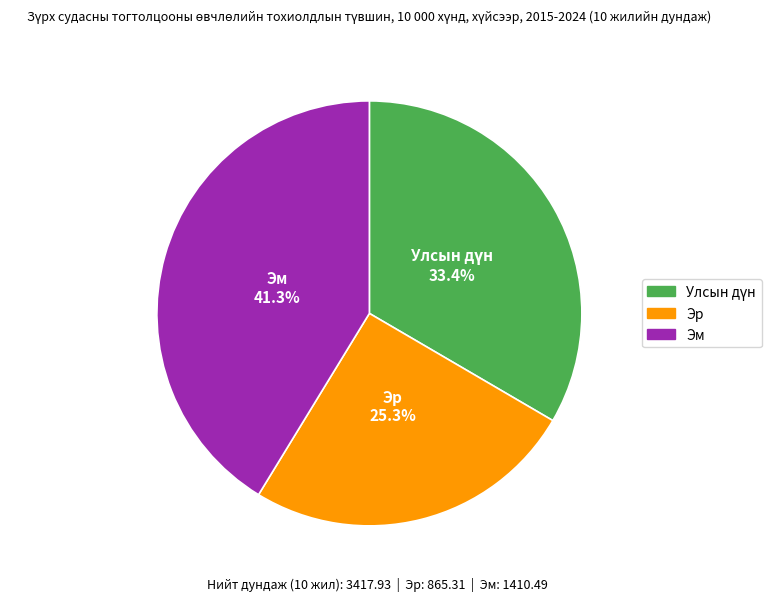

To the nearest percent, what is the combined percentage of Эр and Эм?

67%